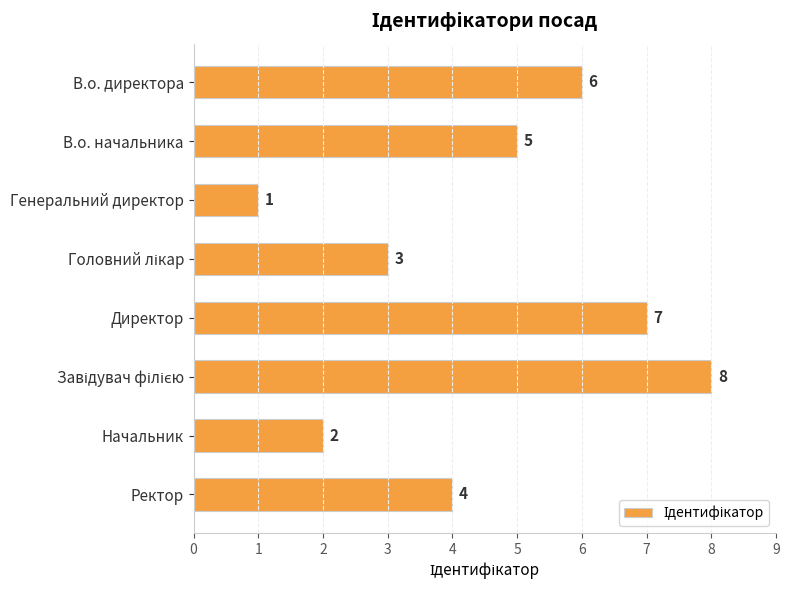

Is it true that the value at В.о. начальника is 5?

True